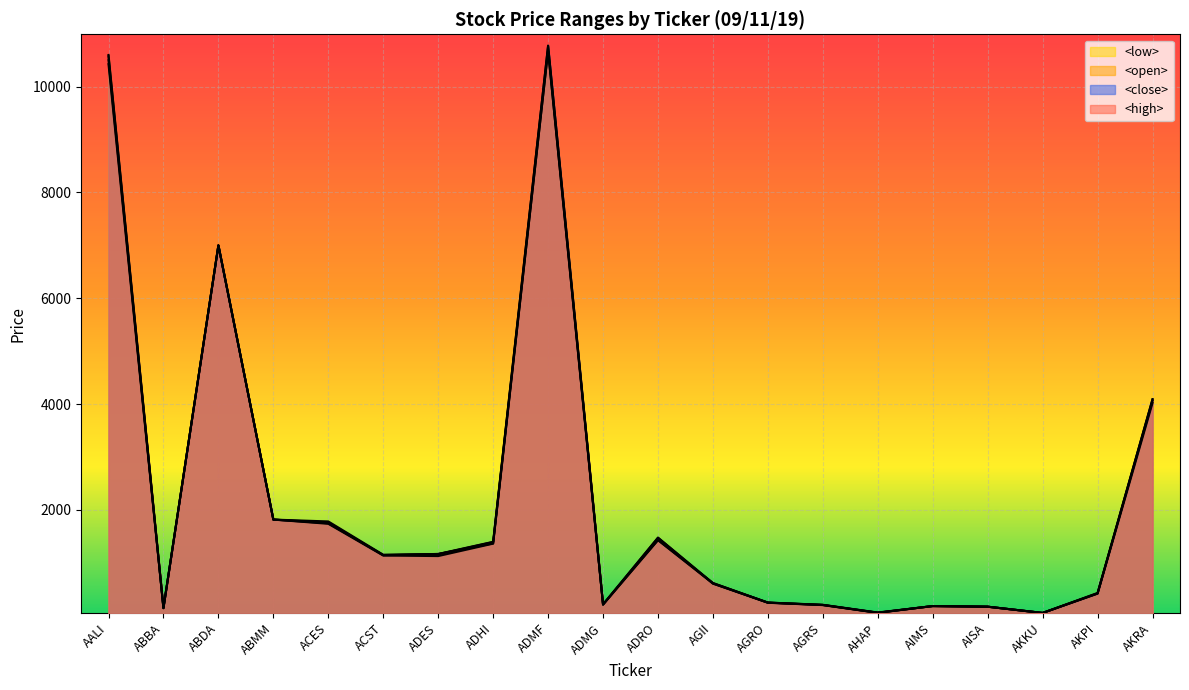

At which category does <open> reach its first local valley?

ABBA